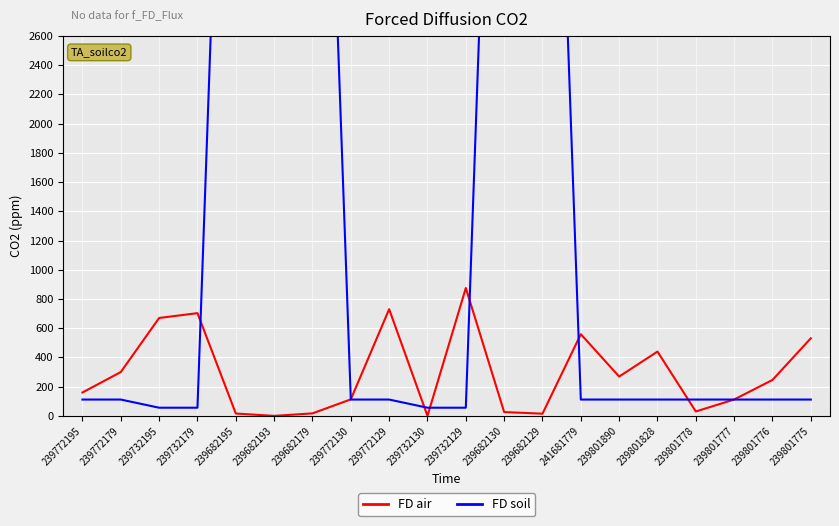

Rank the series by their maximum value, from lowest to highest.

FD air, FD soil